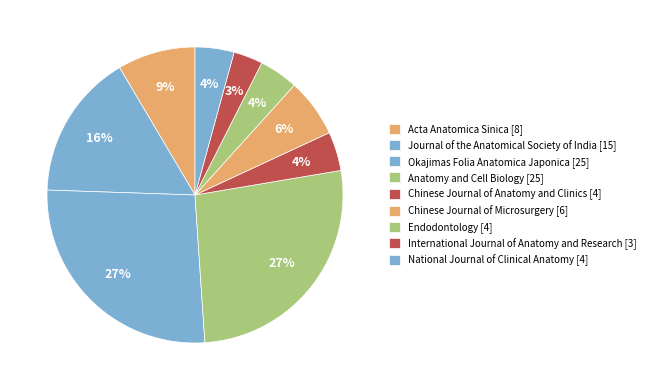

Rank the categories by value from lowest to highest.

International Journal of Anatomy and Research [3], Chinese Journal of Anatomy and Clinics [4], Endodontology [4], National Journal of Clinical Anatomy [4], Chinese Journal of Microsurgery [6], Acta Anatomica Sinica [8], Journal of the Anatomical Society of India [15], Okajimas Folia Anatomica Japonica [25], Anatomy and Cell Biology [25]